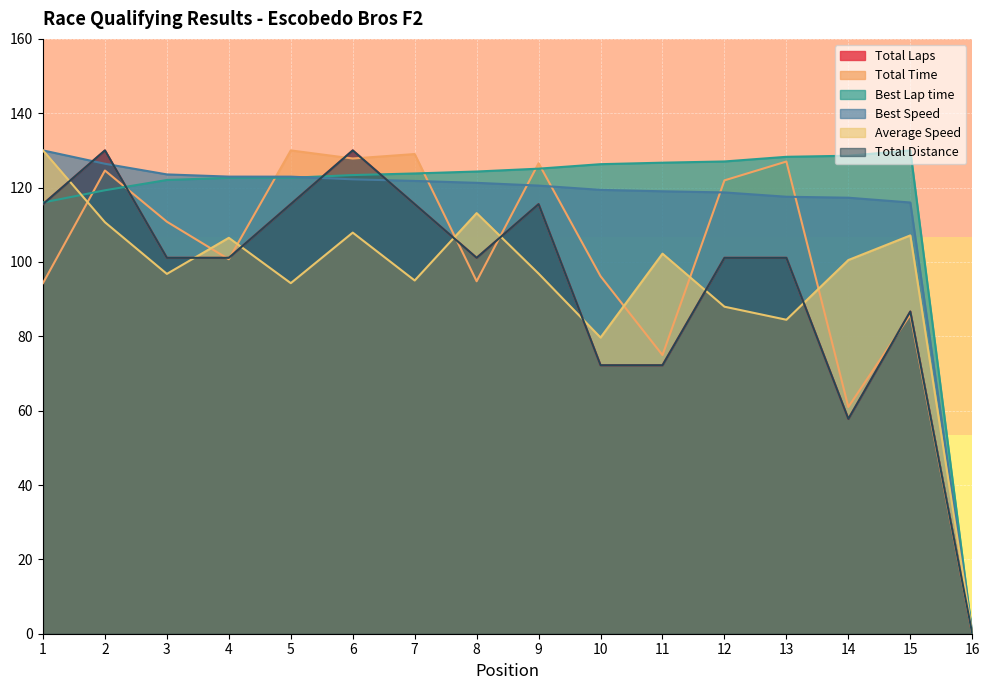

The value of Total Distance at 4 is 101.1. True or false?

True